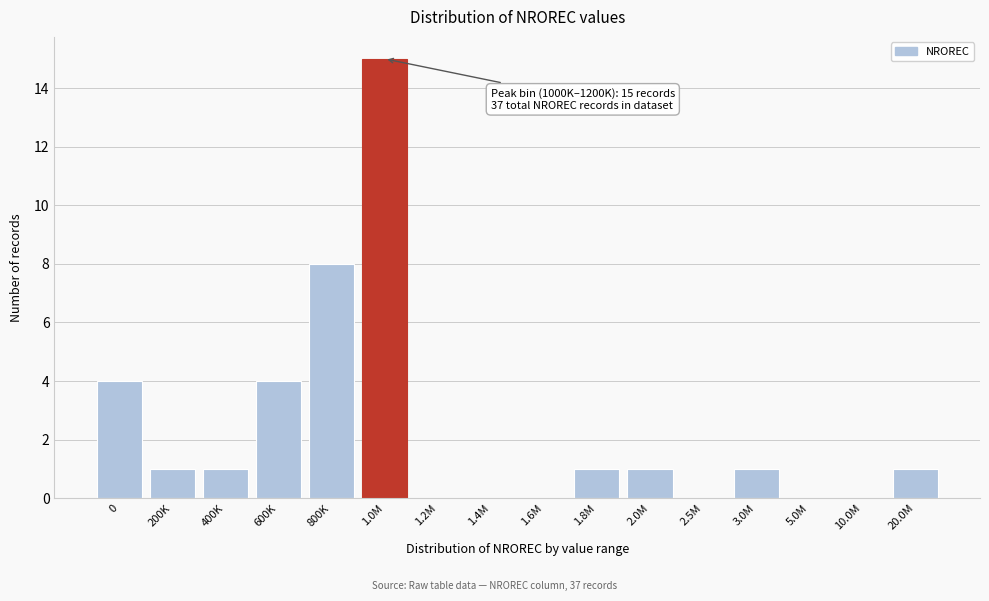

Reading right to left, what are all the values shown in this chart?

20.0M=1	10.0M=0	5.0M=0	3.0M=1	2.5M=0	2.0M=1	1.8M=1	1.6M=0	1.4M=0	1.2M=0	1.0M=15	800K=8	600K=4	400K=1	200K=1	0=4